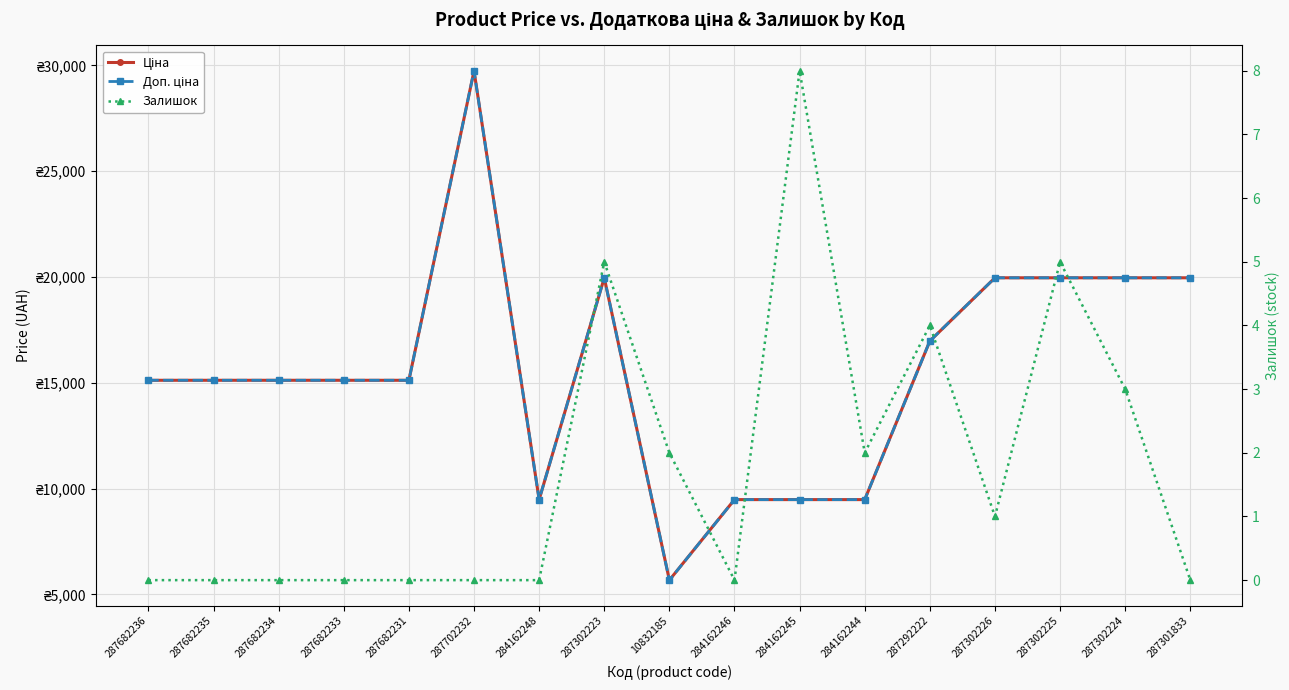

What is the spread (max minus min) of values at 287682231?

15120.0